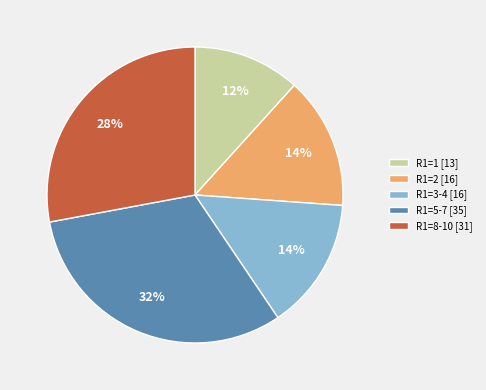

To the nearest percent, what is the average slice percentage?

20%